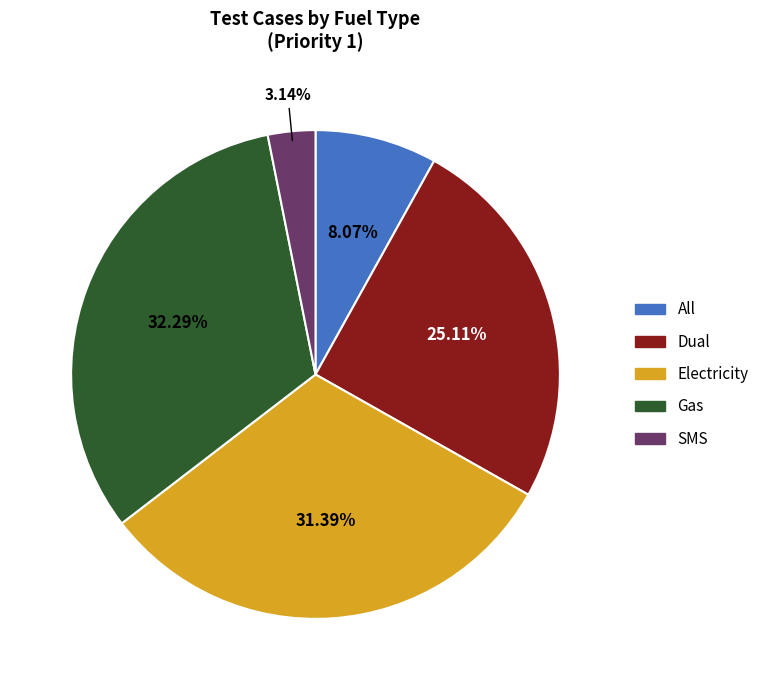

To the nearest percent, what portion does All represent?

8%